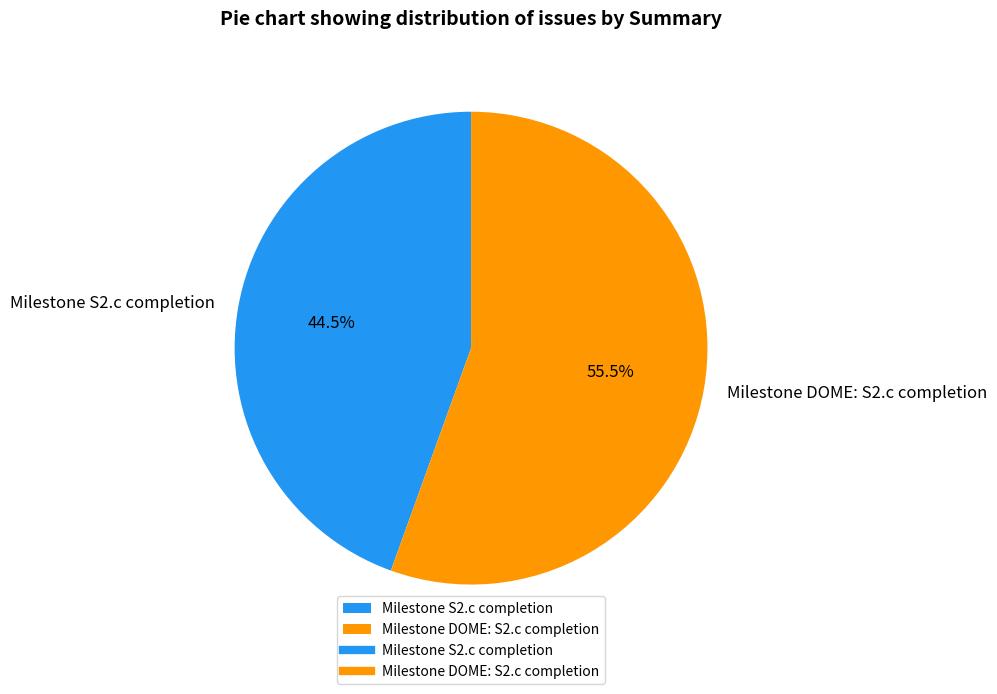

Rank the categories by value from lowest to highest.

Milestone S2.c completion, Milestone DOME: S2.c completion